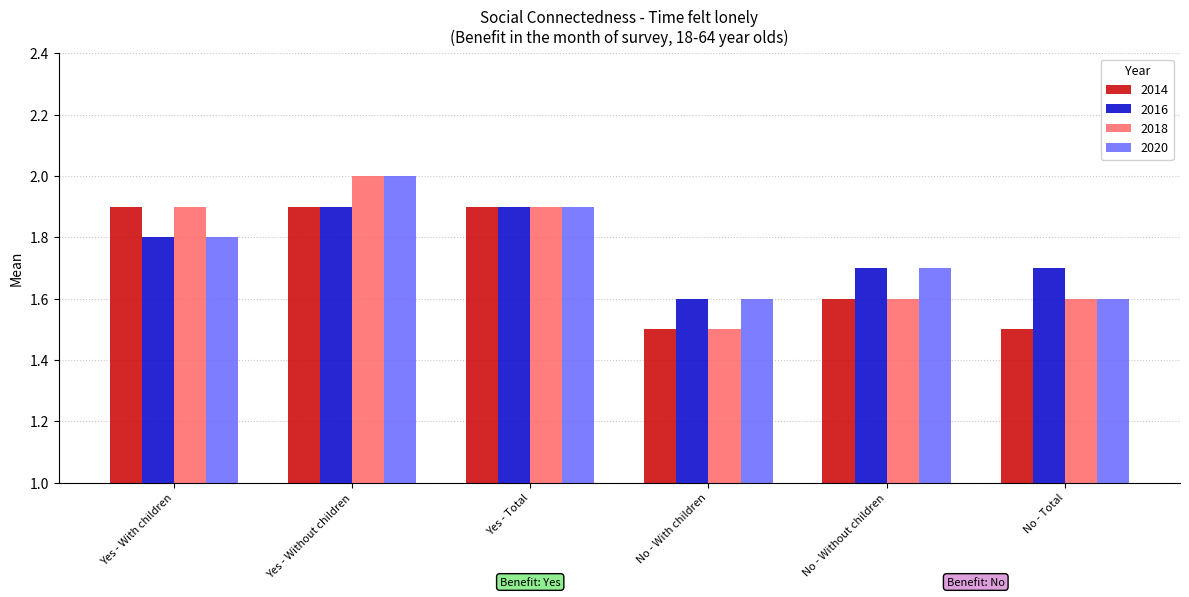

What is the minimum value shown in the chart?

1.5